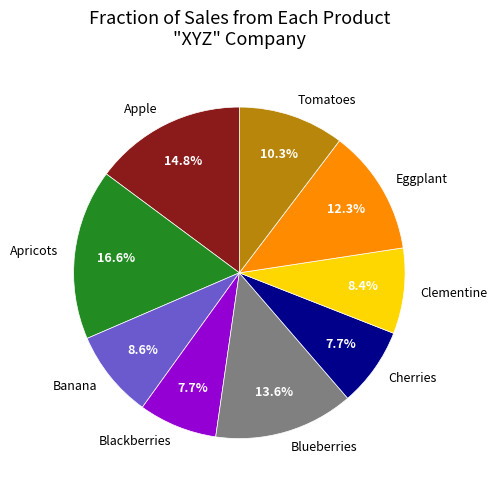

Which slice is the largest?

Apricots